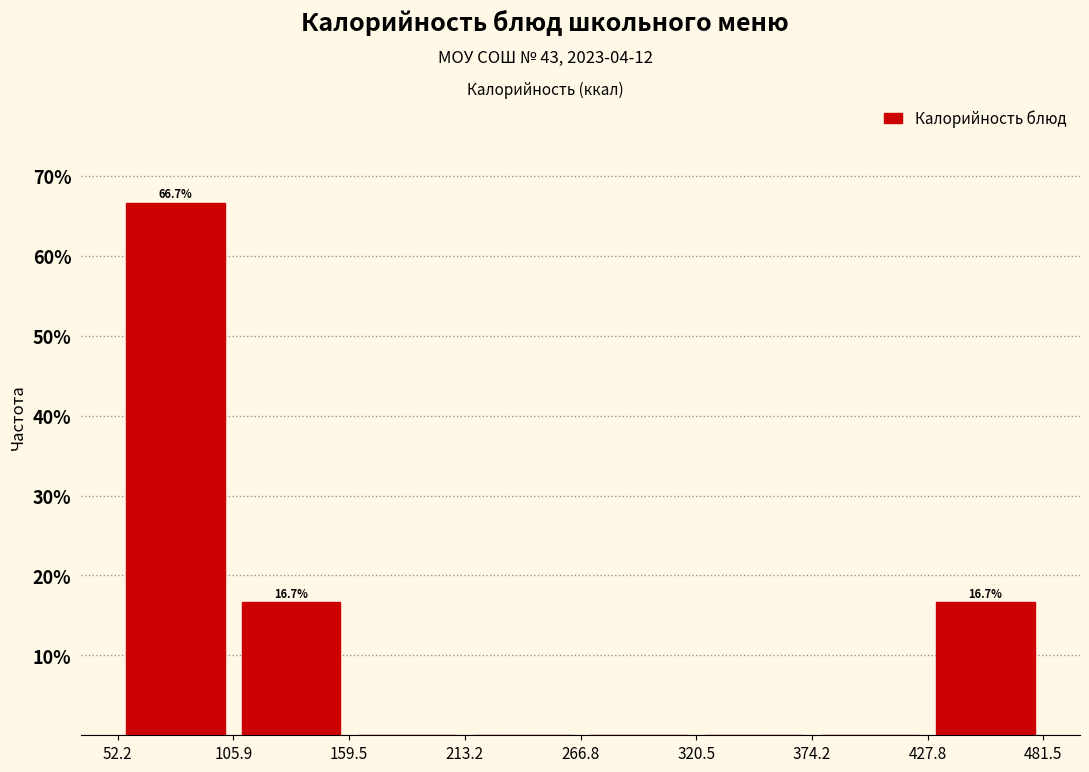

Over which range of the x-axis is the bar tallest?

52.2 to 105.9